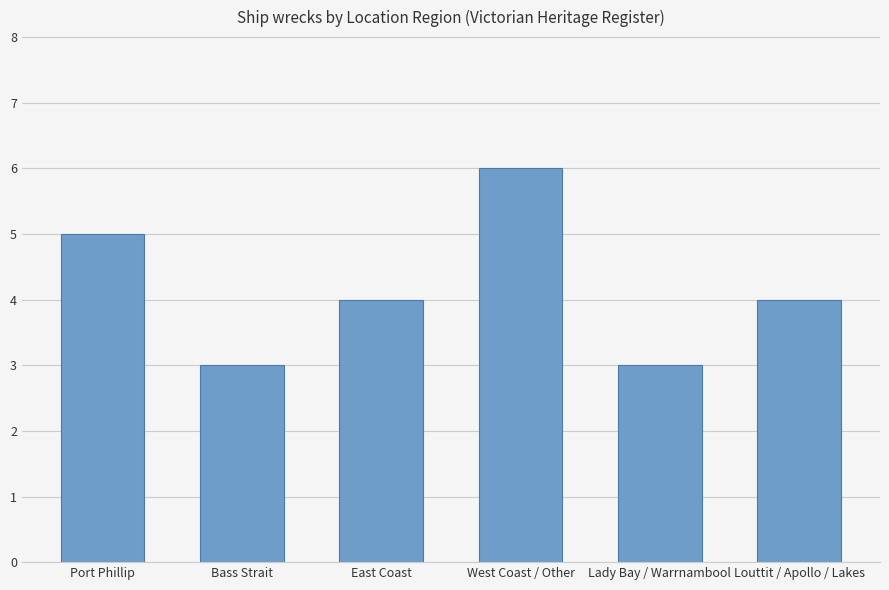

What is the greatest value displayed?

6